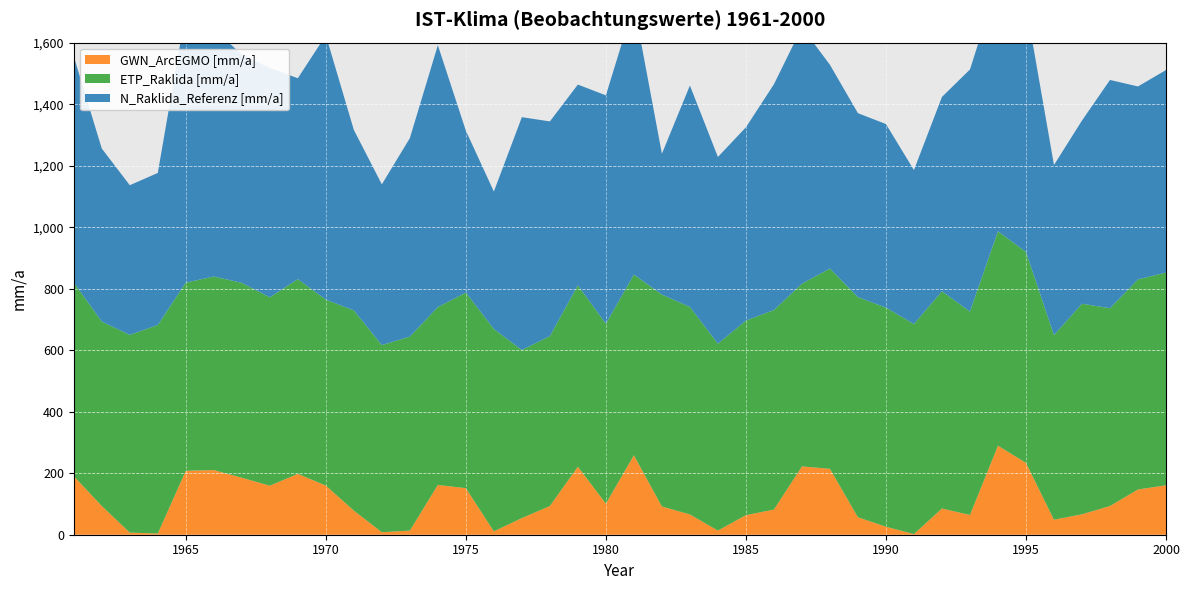

Reading right to left, what are all the values shown in this chart?

N_Raklida_Referenz [mm/a]: 658.6	627.3	742.2	595.7	553.1	803.6	811.6	787.1	631.9	500.7	596.9	598.2	662.3	833.7	734.0	628.5	607.2	719.8	457.8	879.4	742.8	652.6	698.0	757.1	446.9	526.5	851.5	645.4	522.6	586.9	859.5	653.3	745.7	741.9	806.1	882.2	494.5	486.6	562.7	734.9
ETP_Raklida [mm/a]: 691.6	683.2	643.1	684.6	600.2	685.8	697.2	661.4	706.4	682.7	712.5	715.6	651.3	593.9	648.8	632.5	607.6	674.7	689.1	587.4	584.8	589.8	552.5	546.3	658.1	635.9	578.4	630.8	608.5	651.0	604.6	633.1	612.5	633.7	629.4	611.6	678.0	642.9	599.5	629.4
GWN_ArcEGMO [mm/a]: 160.8	147.1	93.4	66.5	48.8	233.7	289.4	64.1	85.2	2.2	25.9	56.8	214.3	222.2	81.8	63.7	13.5	66.0	91.9	258.4	101.1	221.1	93.3	54.2	10.9	151.3	161.8	13.3	8.2	78.4	159.8	197.9	159.4	185.2	210.2	208.1	3.9	6.9	93.5	190.6